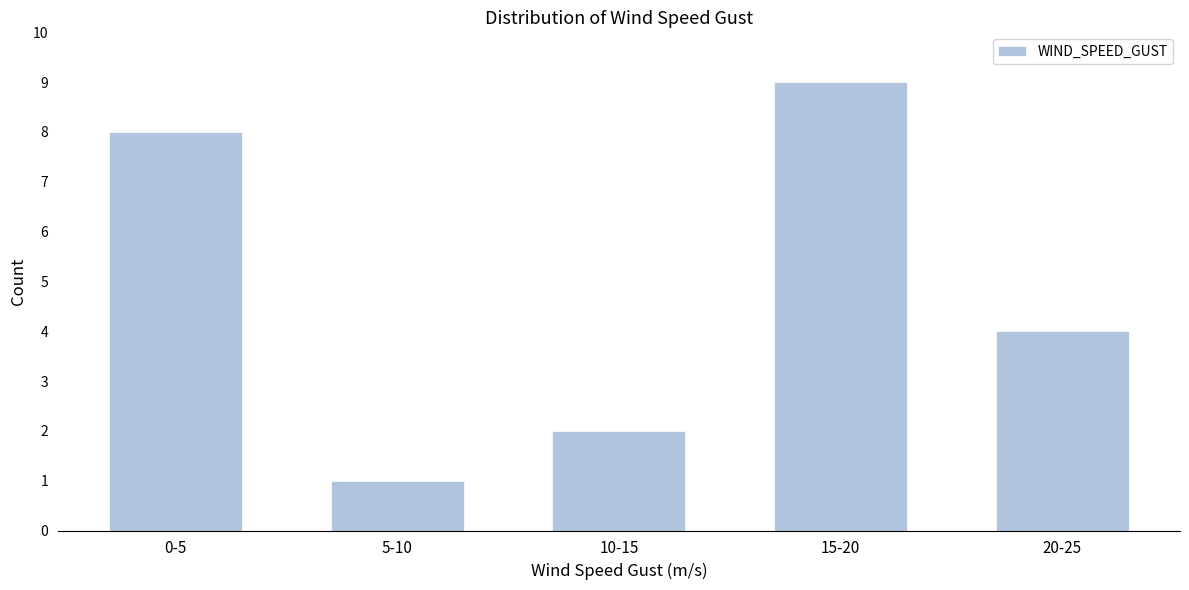

Reading left to right, what are all the values shown in this chart?

8	1	2	9	4